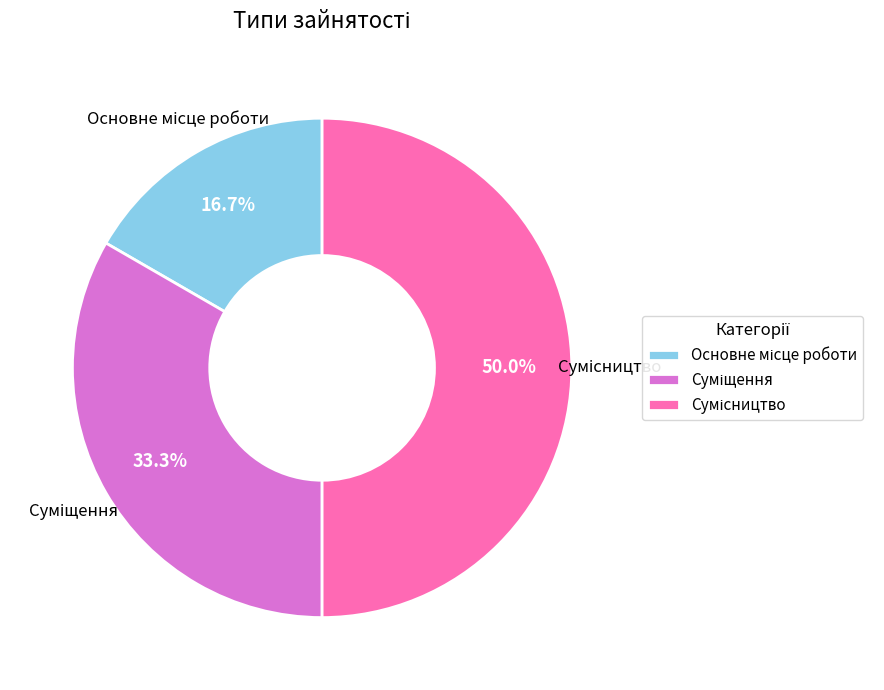

How many slices are in this pie chart?

3